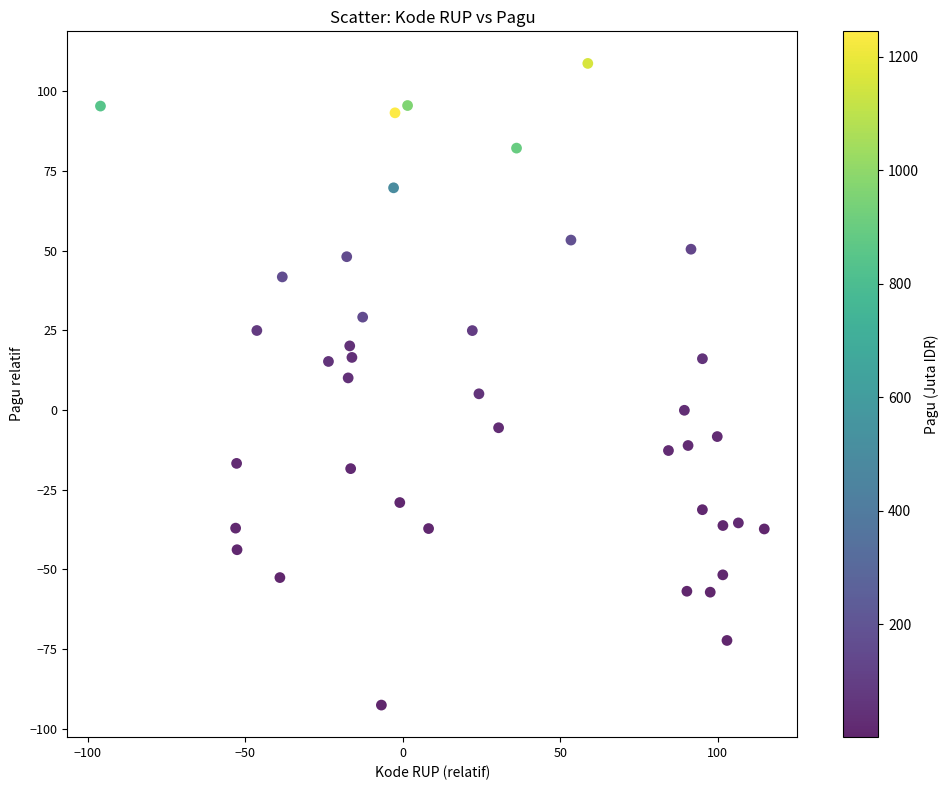

What is the range of Y values (max minus min)?

201.3